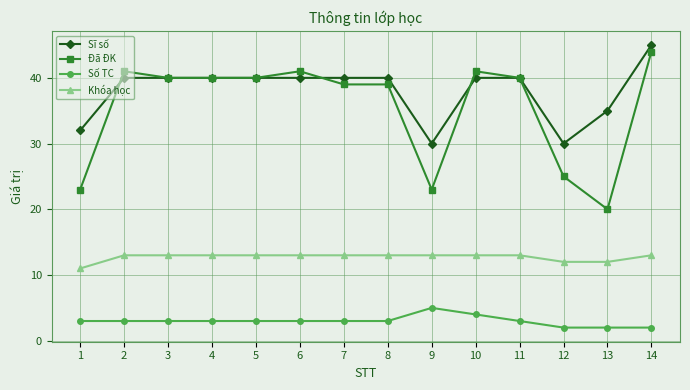

Is it true that Khóa học equals 13 at 8?

True